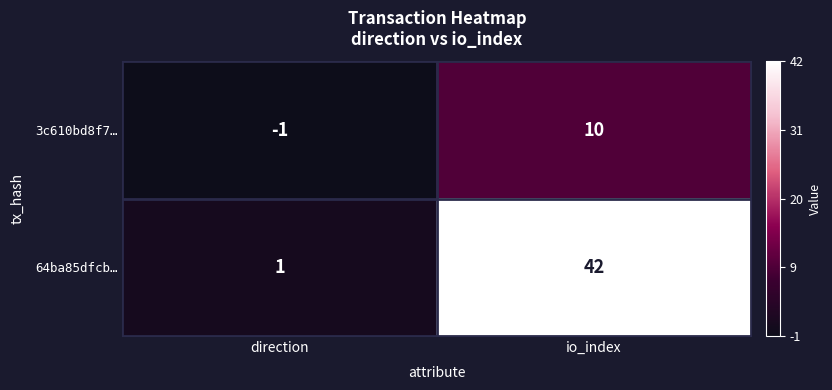

Which category has the lowest value across all series?

direction